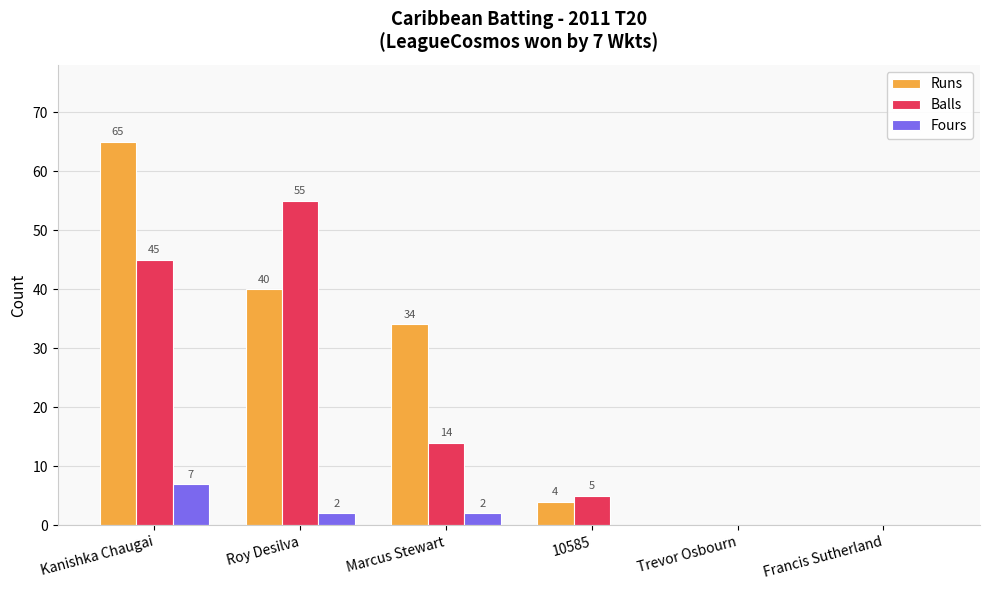

What is the sum of the Runs values at Kanishka Chaugai and Trevor Osbourn?

65